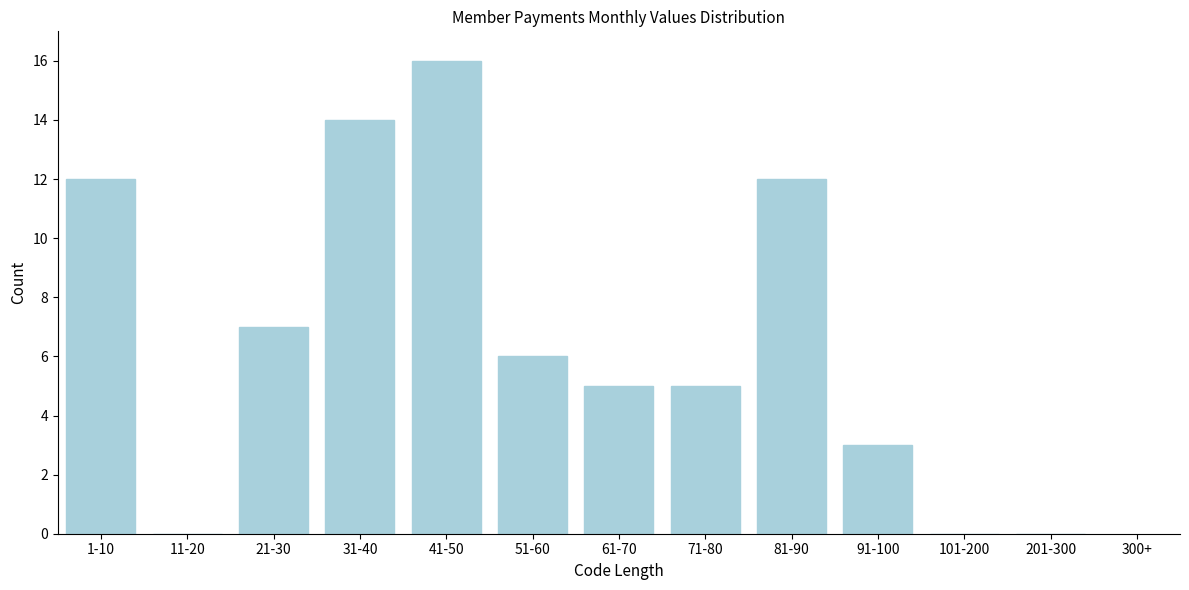

Reading left to right, list all the values displayed in this chart.

1-10=12	11-20=0	21-30=7	31-40=14	41-50=16	51-60=6	61-70=5	71-80=5	81-90=12	91-100=3	101-200=0	201-300=0